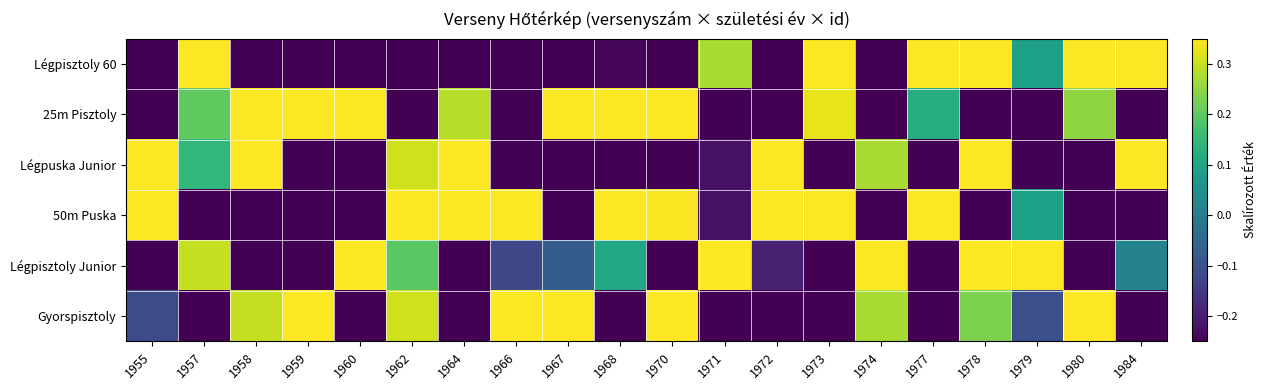

Reading right to left, extract all data points from this chart.

Légpisztoly 60: 1984=0.3	1980=0.3	1979=0.1	1978=0.3	1977=0.3	1974=-0.2	1973=0.3	1972=-0.2	1971=0.3	1970=-0.2	1968=-0.2	1967=-0.2	1966=-0.2	1964=-0.2	1962=-0.2	1960=-0.2	1959=-0.2	1958=-0.2	1957=0.3	1955=-0.2
25m Pisztoly: 1984=-0.2	1980=0.2	1979=-0.2	1978=-0.2	1977=0.1	1974=-0.2	1973=0.3	1972=-0.2	1971=-0.2	1970=0.3	1968=0.3	1967=0.3	1966=-0.2	1964=0.3	1962=-0.2	1960=0.3	1959=0.3	1958=0.3	1957=0.2	1955=-0.2
Légpuska Junior: 1984=0.3	1980=-0.2	1979=-0.2	1978=0.3	1977=-0.2	1974=0.3	1973=-0.2	1972=0.3	1971=-0.2	1970=-0.2	1968=-0.2	1967=-0.2	1966=-0.2	1964=0.3	1962=0.3	1960=-0.2	1959=-0.2	1958=0.3	1957=0.1	1955=0.3
50m Puska: 1984=-0.2	1980=-0.2	1979=0.1	1978=-0.2	1977=0.3	1974=-0.2	1973=0.3	1972=0.3	1971=-0.2	1970=0.3	1968=0.3	1967=-0.2	1966=0.3	1964=0.3	1962=0.3	1960=-0.2	1959=-0.2	1958=-0.2	1957=-0.2	1955=0.3
Légpisztoly Junior: 1984=0.0	1980=-0.2	1979=0.3	1978=0.3	1977=-0.2	1974=0.3	1973=-0.2	1972=-0.2	1971=0.3	1970=-0.2	1968=0.1	1967=-0.1	1966=-0.1	1964=-0.2	1962=0.2	1960=0.3	1959=-0.2	1958=-0.2	1957=0.3	1955=-0.2
Gyorspisztoly: 1984=-0.2	1980=0.3	1979=-0.1	1978=0.2	1977=-0.2	1974=0.3	1973=-0.2	1972=-0.2	1971=-0.2	1970=0.3	1968=-0.2	1967=0.3	1966=0.3	1964=-0.2	1962=0.3	1960=-0.2	1959=0.3	1958=0.3	1957=-0.2	1955=-0.1